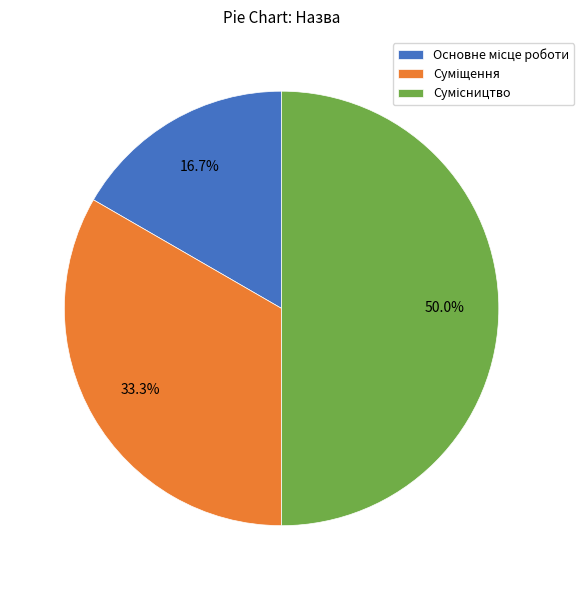

How many slices are in this pie chart?

3